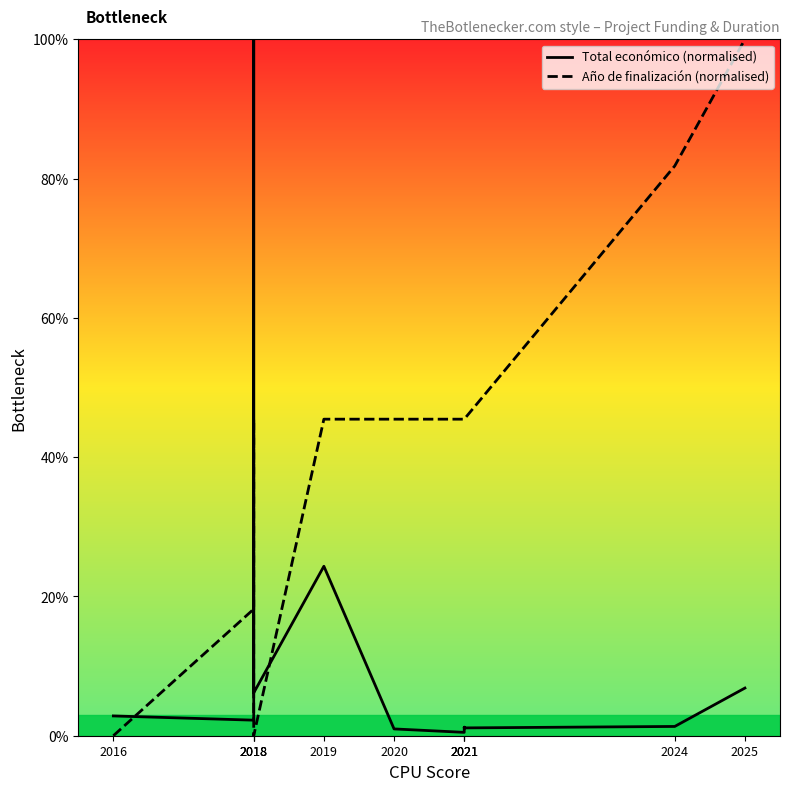

What is the lowest value of the Total económico (normalised) series?

0.5